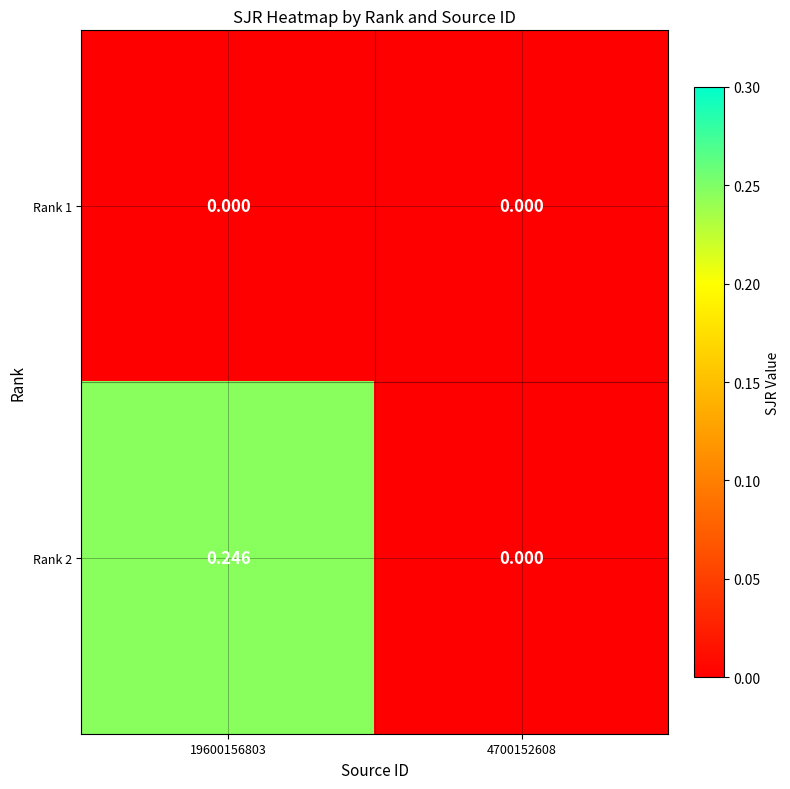

Is the value of Rank 1 at 4700152608 greater than the value of Rank 2 at 19600156803?

No